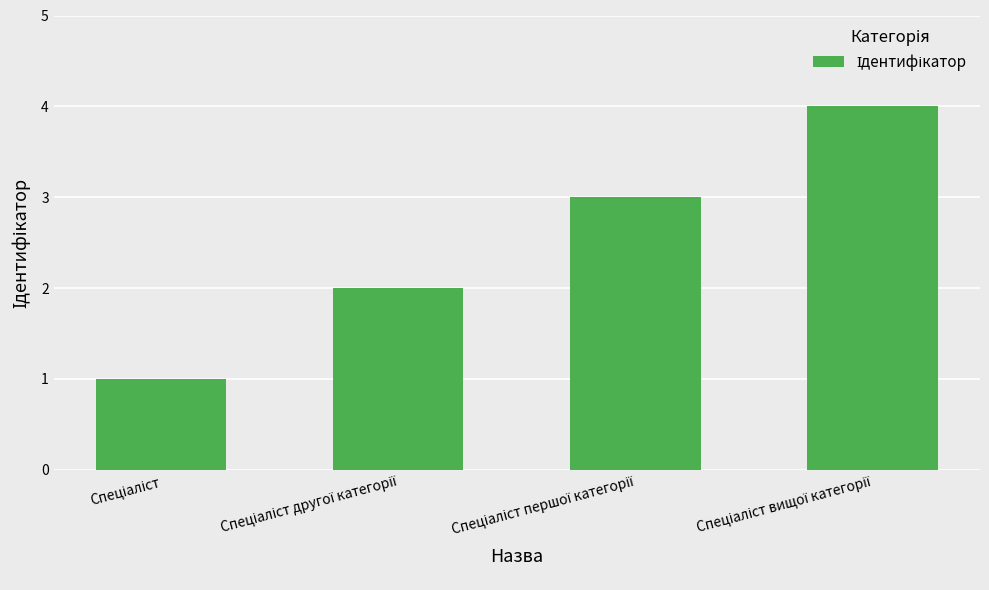

How many categories are shown in the chart?

4